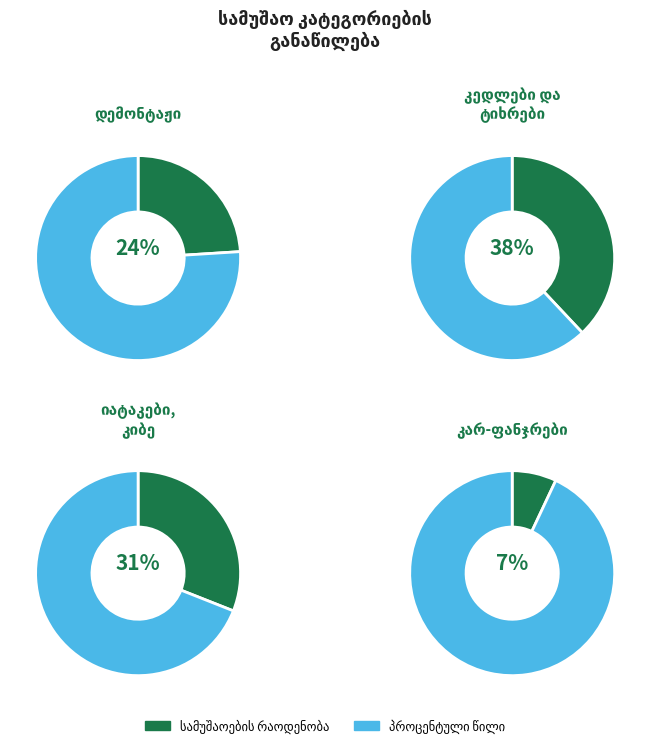

Is კედლები და ტიხრები the majority of the pie?

No